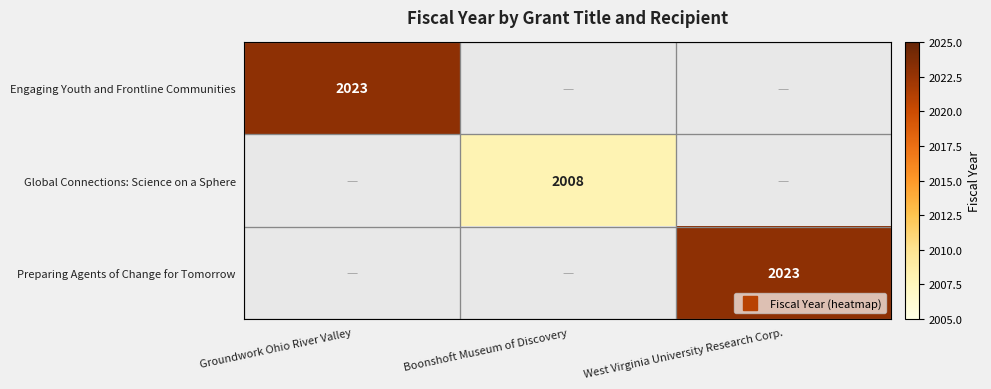

The Preparing Agents of Change for Tomorrow series shows -1237 at Boonshoft Museum of Discovery. True or false?

False